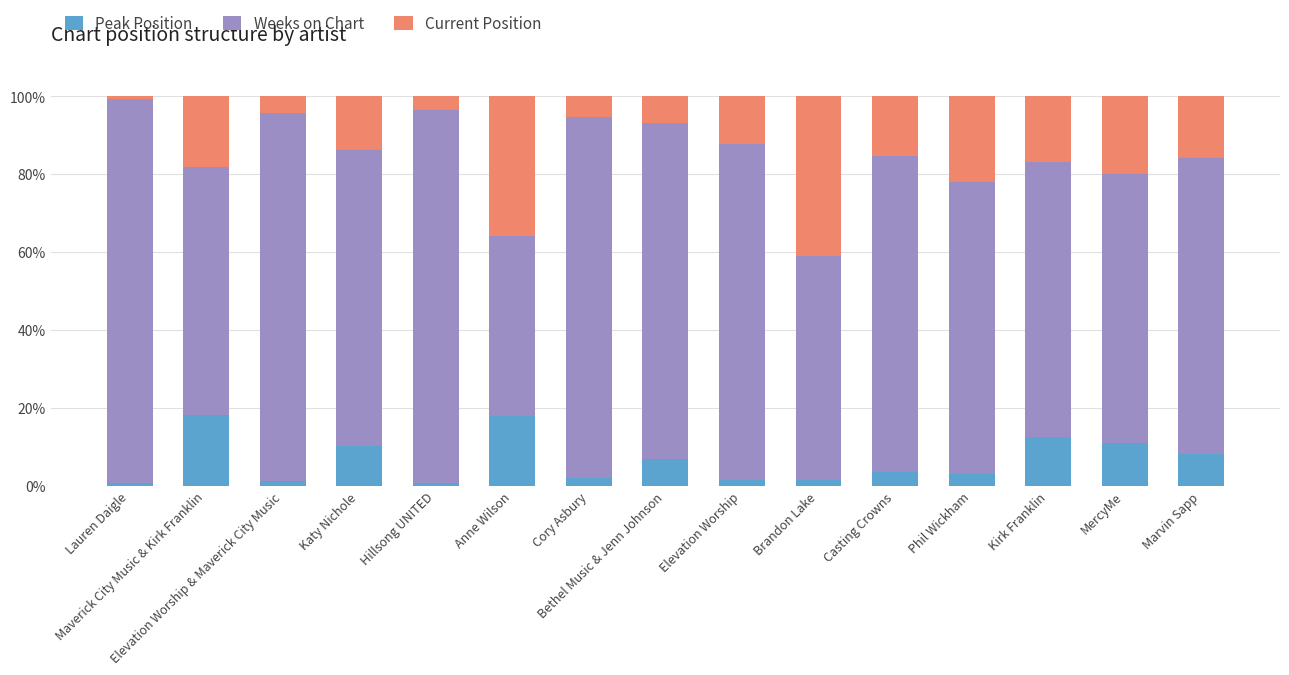

What is the maximum value for Peak Position?

18.2